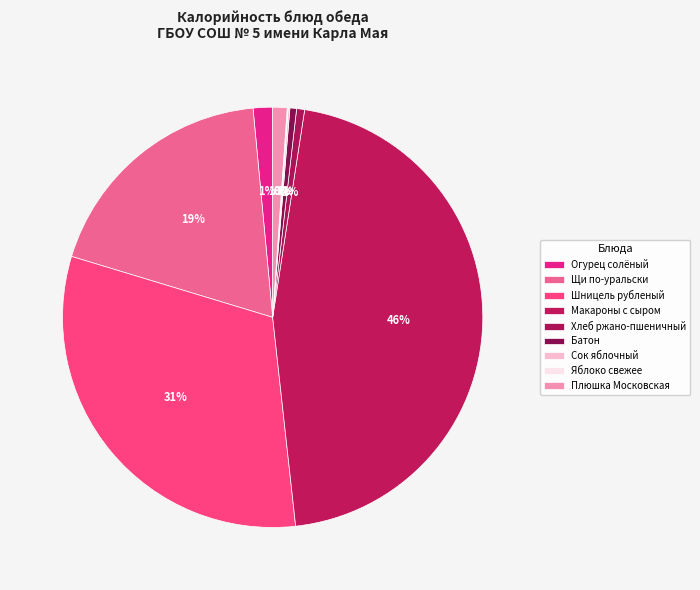

Does any single category account for the majority?

No